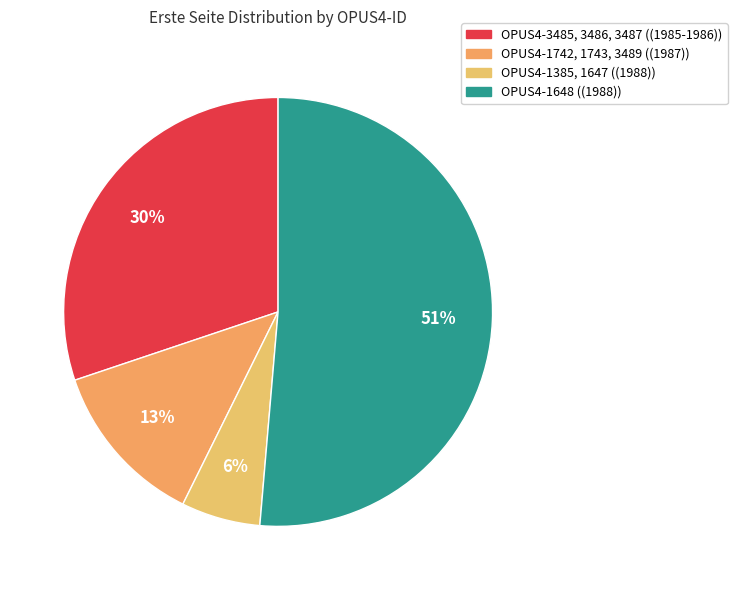

How many segments does this pie chart have?

4